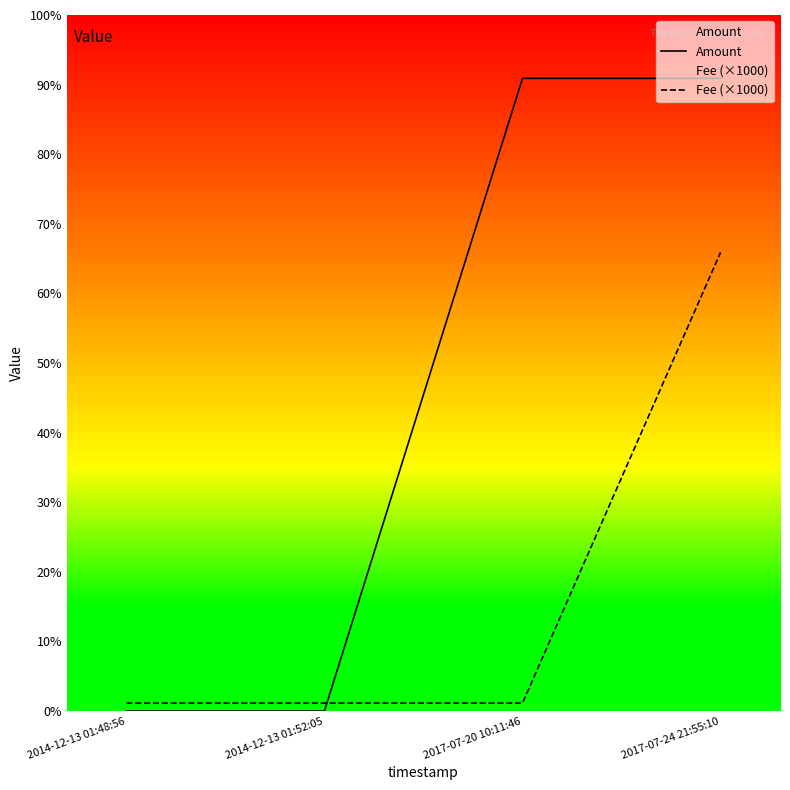

Reading left to right, list all the values displayed in this chart.

Amount: 2014-12-13 01:48:56=0	2014-12-13 01:52:05=0	2017-07-20 10:11:46=79999	2017-07-24 21:55:10=80000
Fee (×1000): 2014-12-13 01:48:56=1000	2014-12-13 01:52:05=1000	2017-07-20 10:11:46=1000	2017-07-24 21:55:10=58000